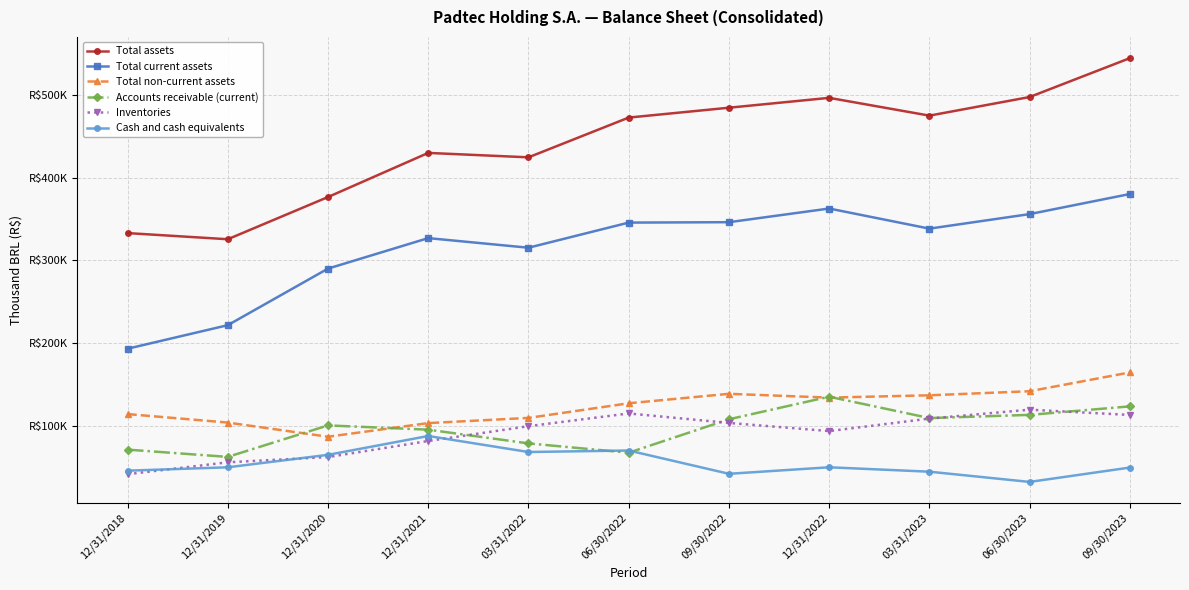

The Total current assets series shows 96630 at 03/31/2023. True or false?

False